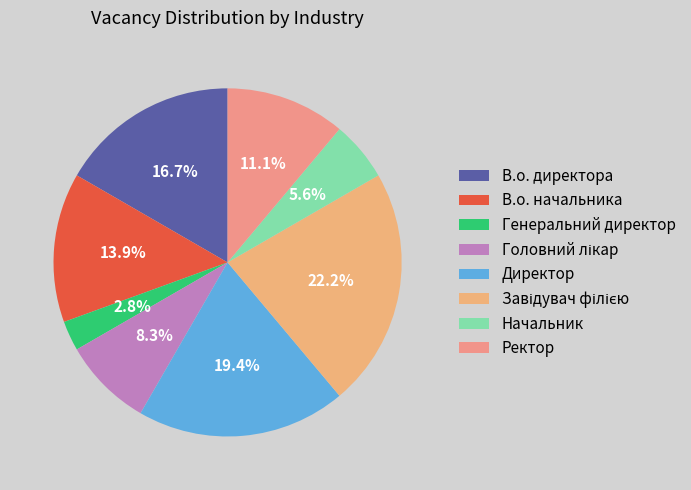

What percentage is NOT represented by Начальник?

94.4%